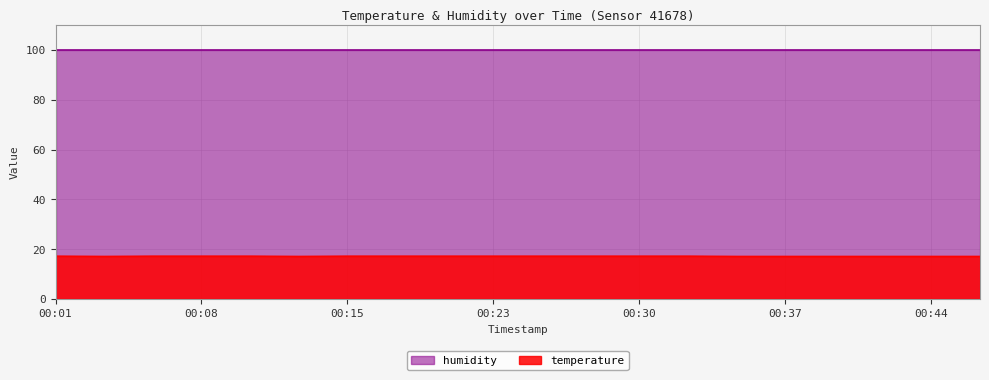

Count the values in the range 17 to 18.

20